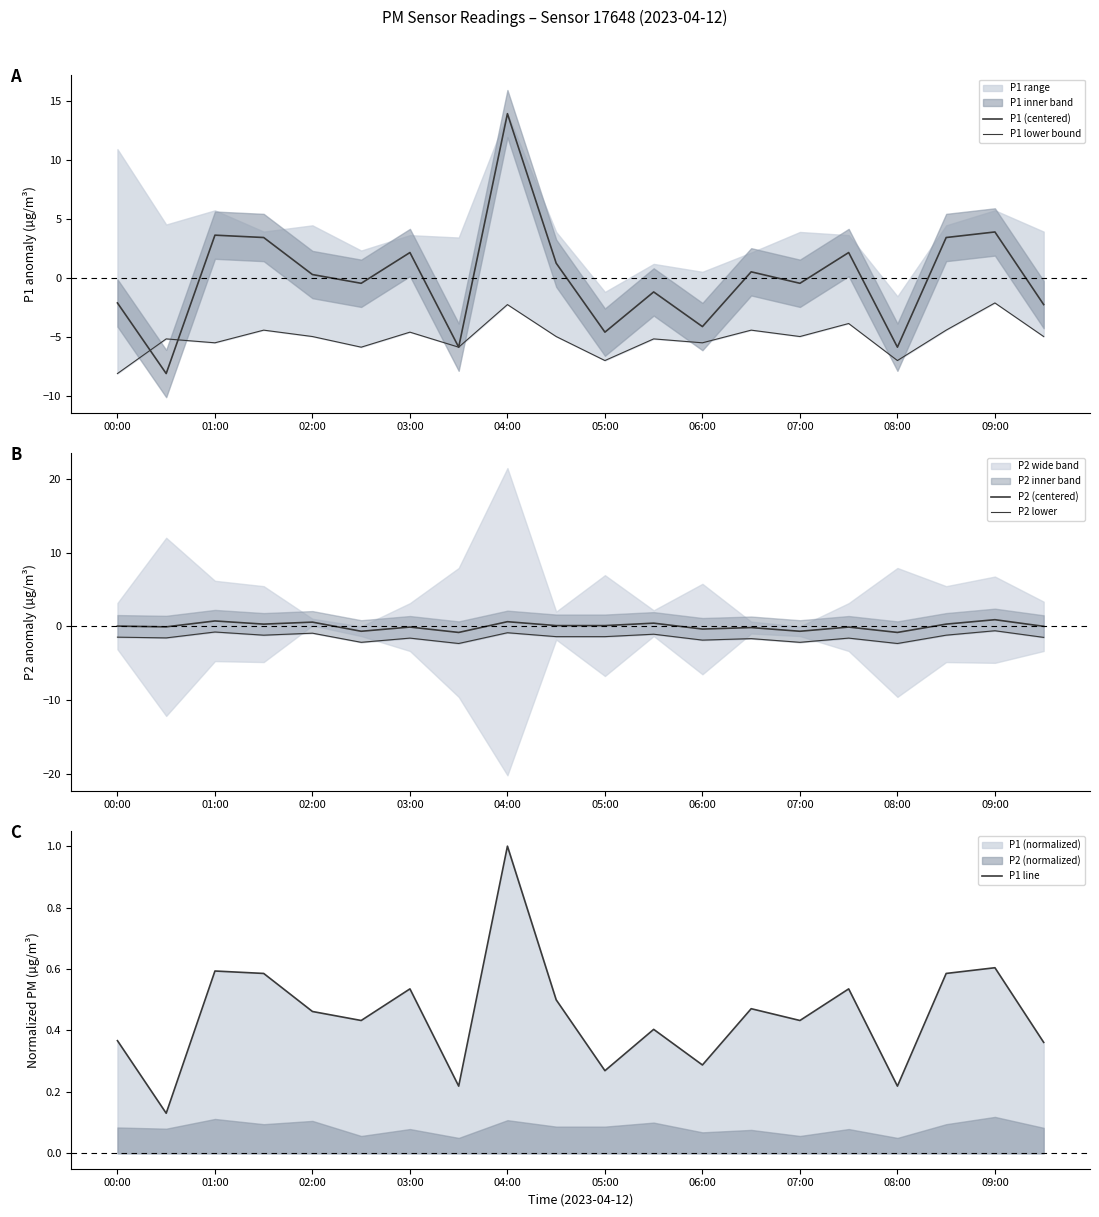

Which series has the widest spread of values?

P1 (centered)